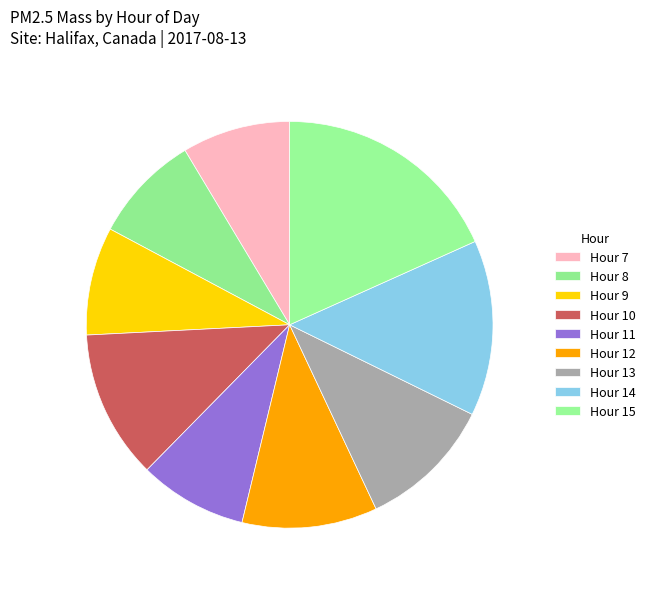

How many segments does this pie chart have?

9